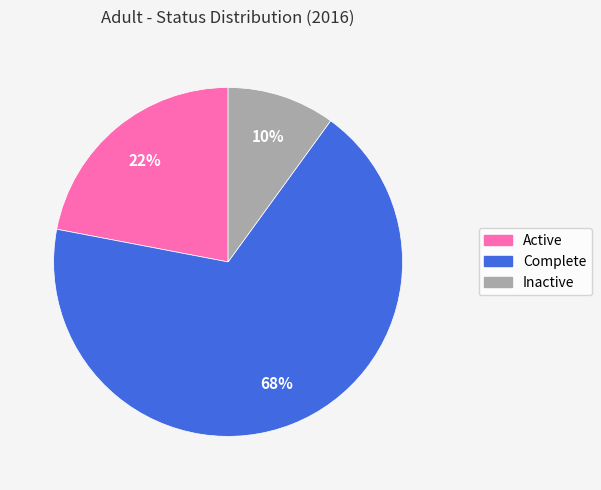

The Inactive slice represents 5% of the pie. True or false?

False